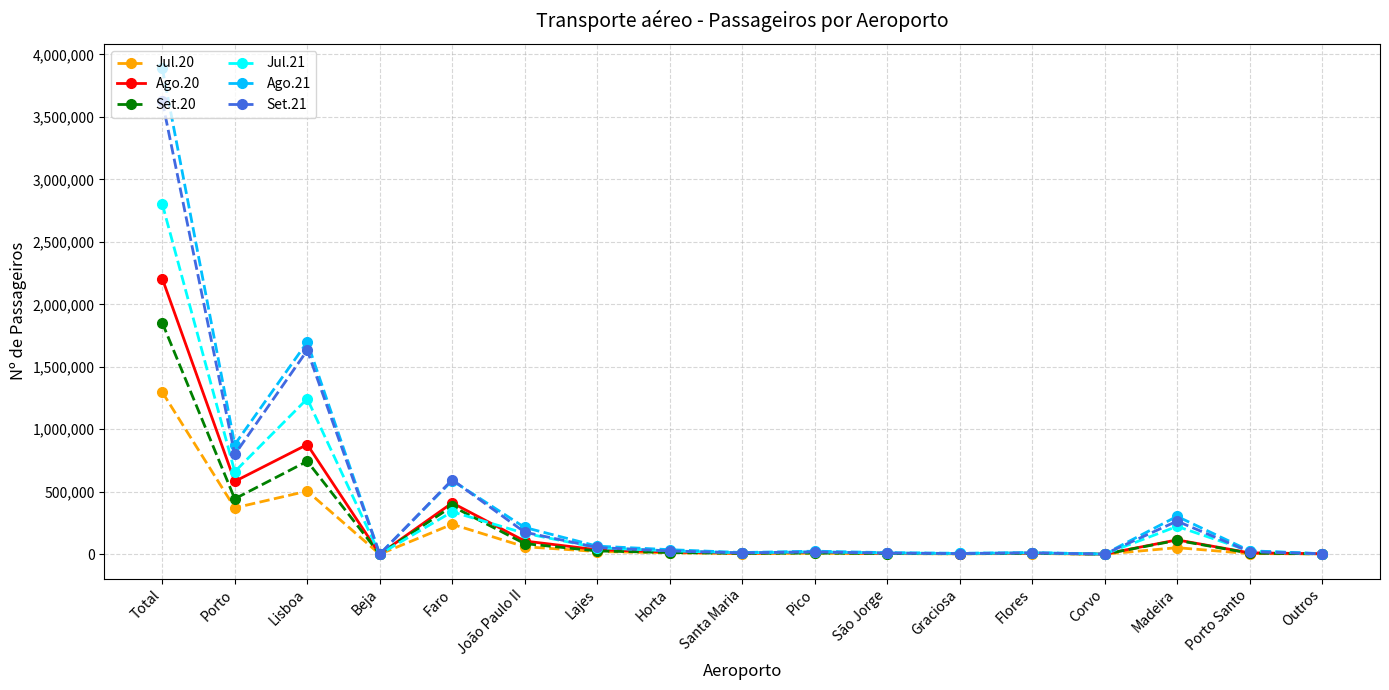

What is the average value of the Set.21 series?

426683